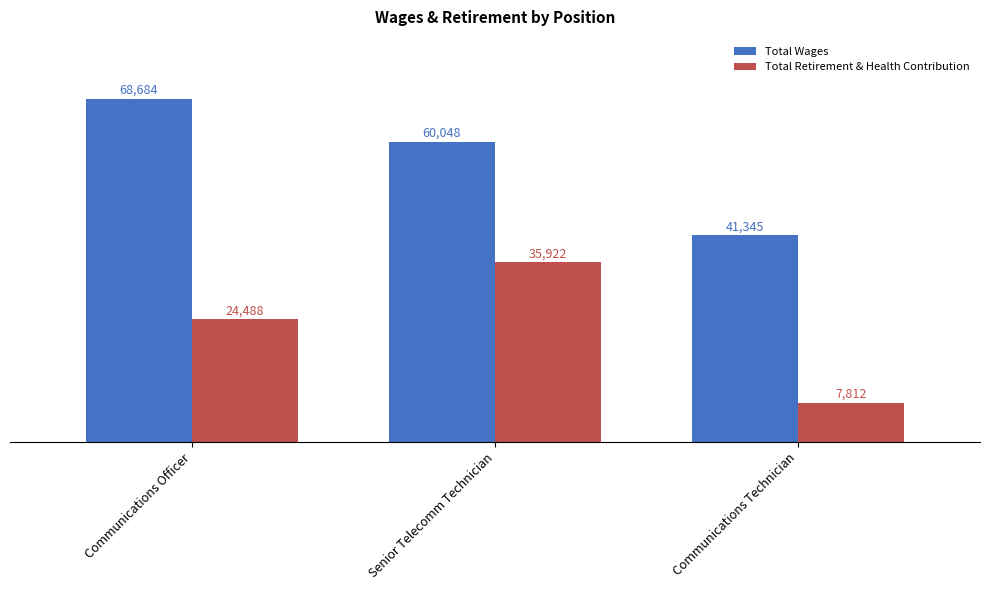

What position from the right is Communications Officer?

3